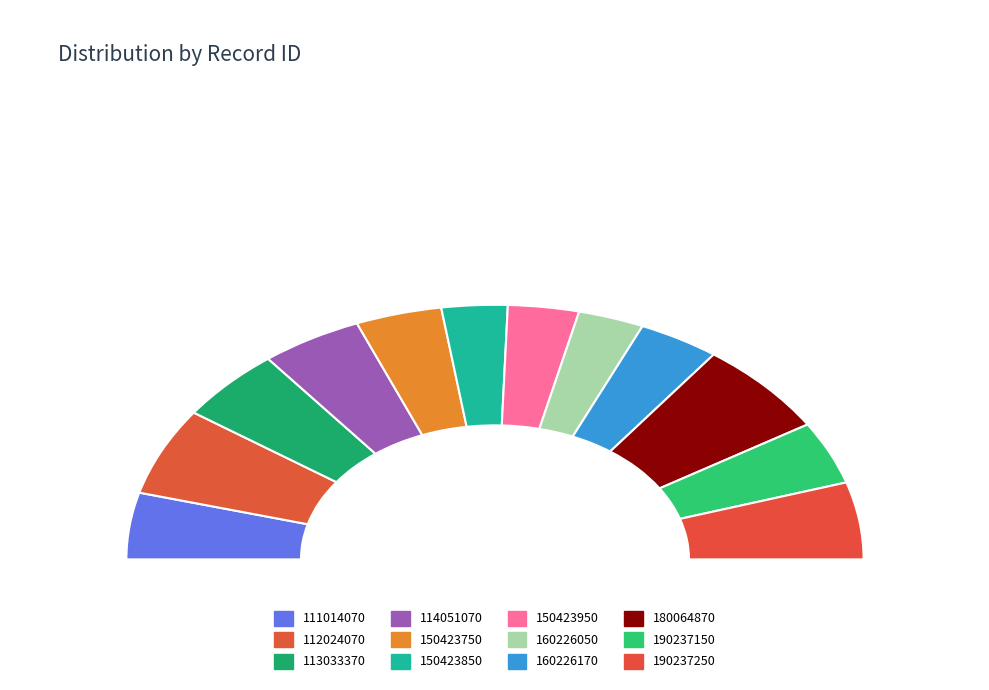

What percentage is the 113033370 slice, to the nearest percent?

9%